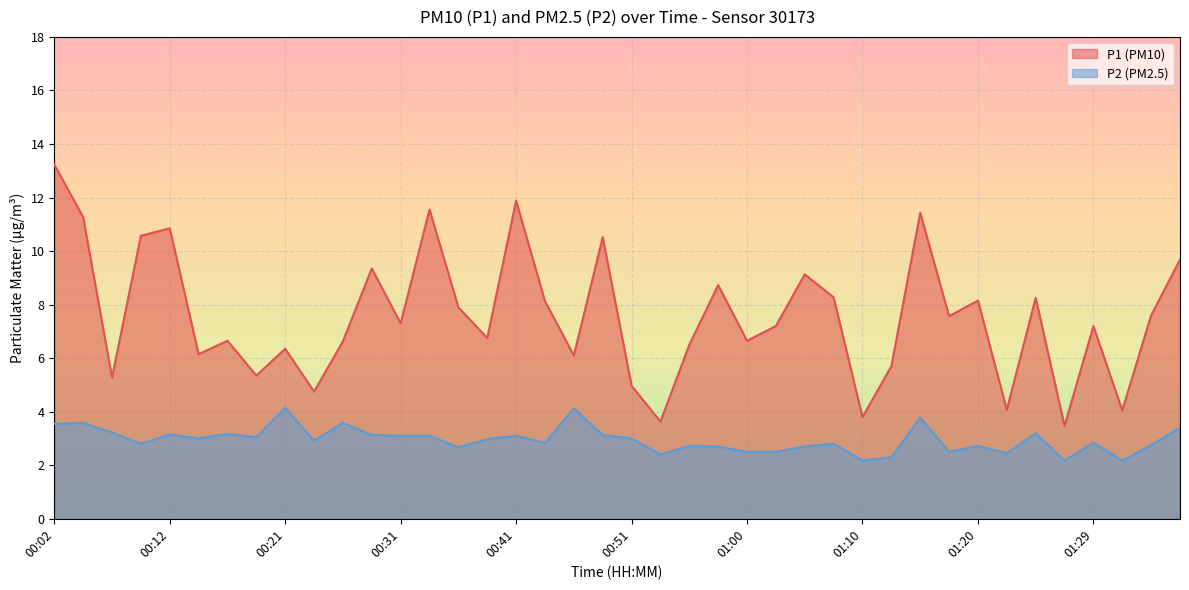

True or false: P1 has a value of 9.1 at 00:07.

False